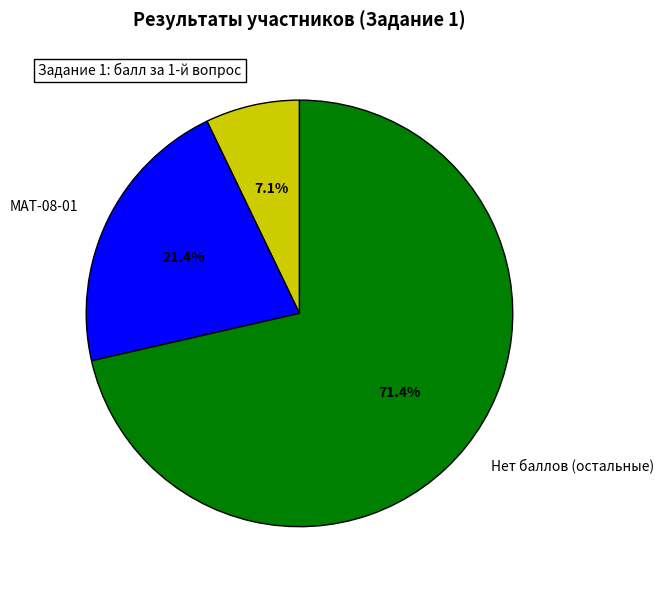

Between Нет баллов (остальные) and МАТ-08-02, which is larger?

Нет баллов (остальные)